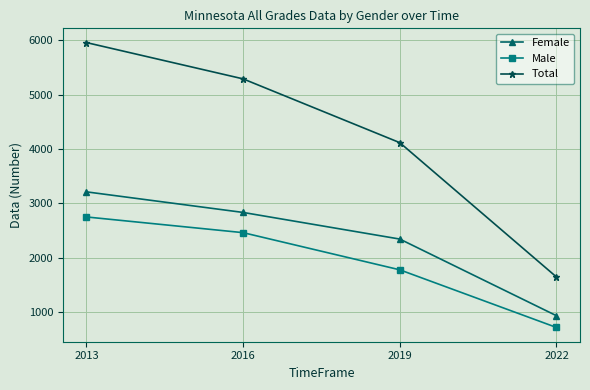

Reading left to right, transcribe all the data shown in this chart.

Female: 3209	2830	2340	929
Male: 2747	2458	1774	713
Total: 5956	5288	4114	1642